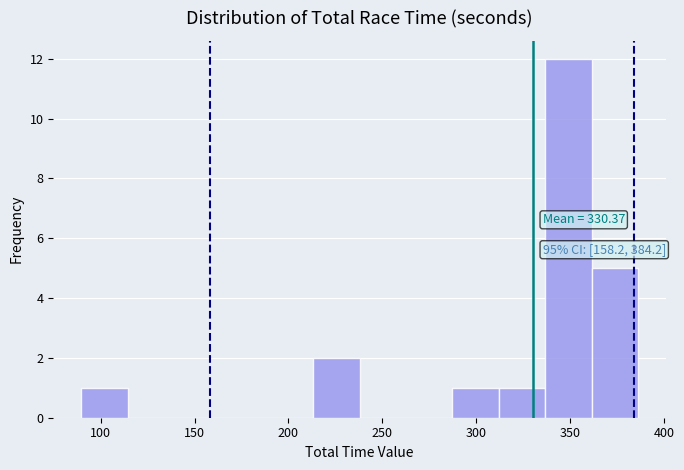

Over which range of the x-axis is the bar tallest?

335 to 360